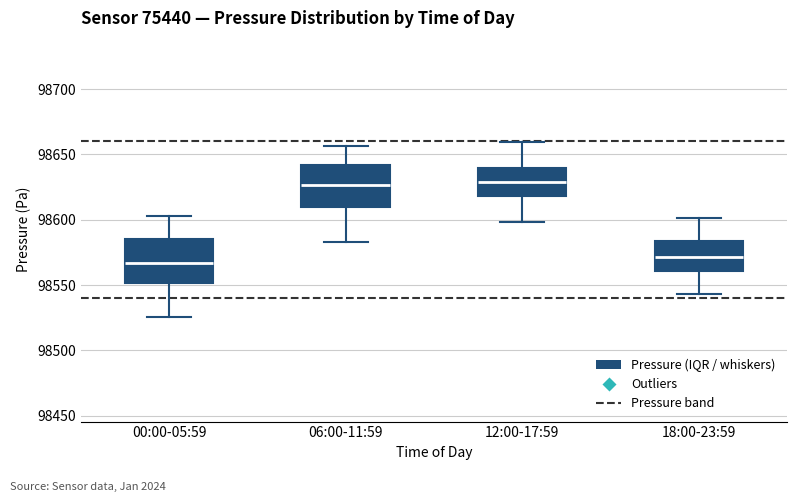

Where is the upper edge of the box for 06:00-11:59 on the y-axis? The values are not printed on the chart, so give them approximately, as read against the axis.

98640